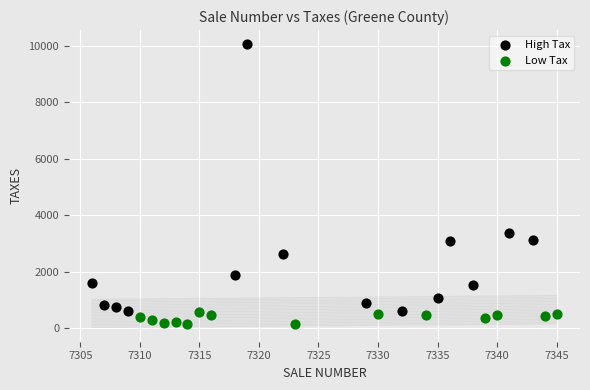

Which series reaches the maximum Y coordinate?

High Tax